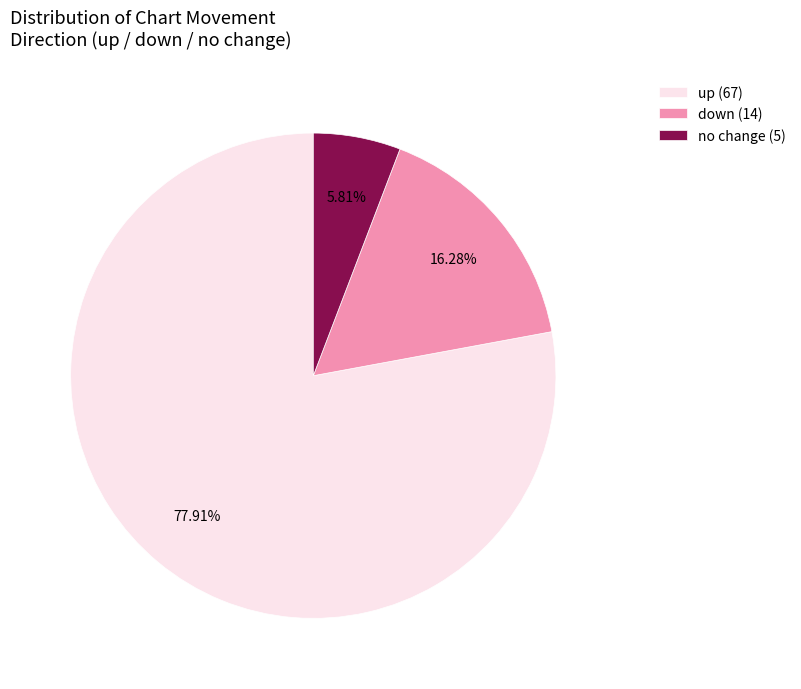

Do no change (5) and down (14) together represent more than half of the pie?

No